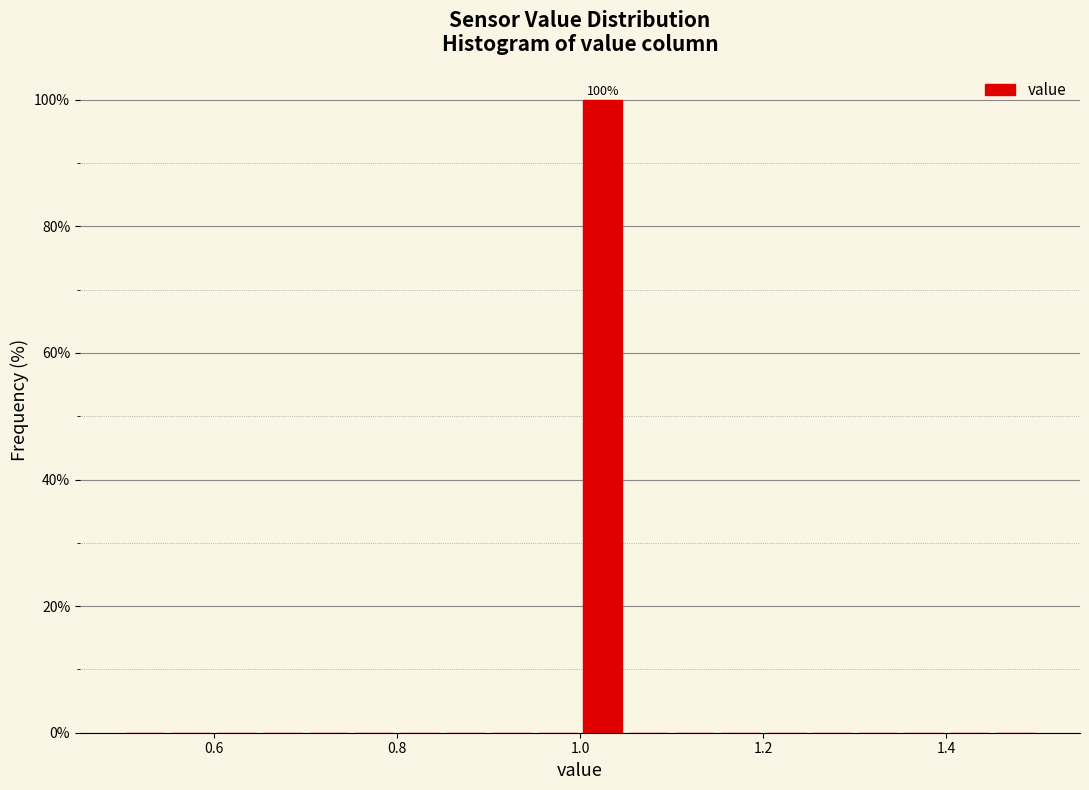

Read against the x-axis, roughly where is the centre of the tallest bar?

1.02